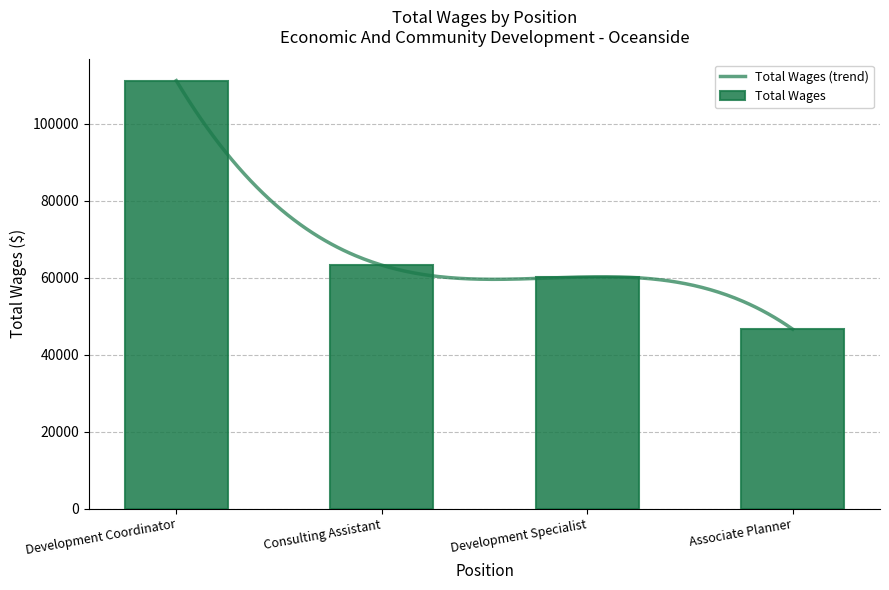

What is the label of the 4th bar from the left?

Associate Planner